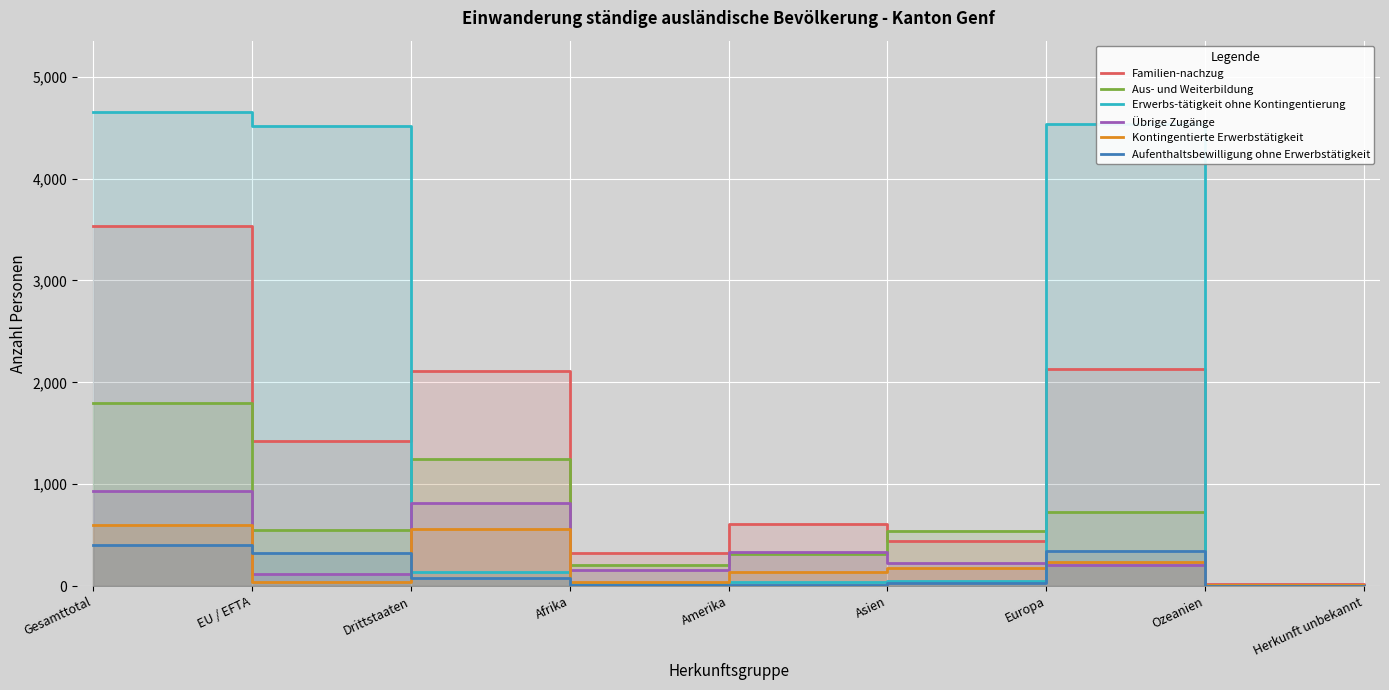

At which category does Erwerbs-tätigkeit ohne Kontingentierung reach its first local valley?

Afrika